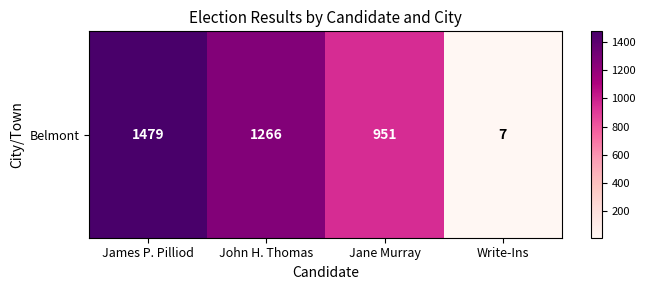

Approximately how many times larger is the value at John H. Thomas compared to Jane Murray?

1.3